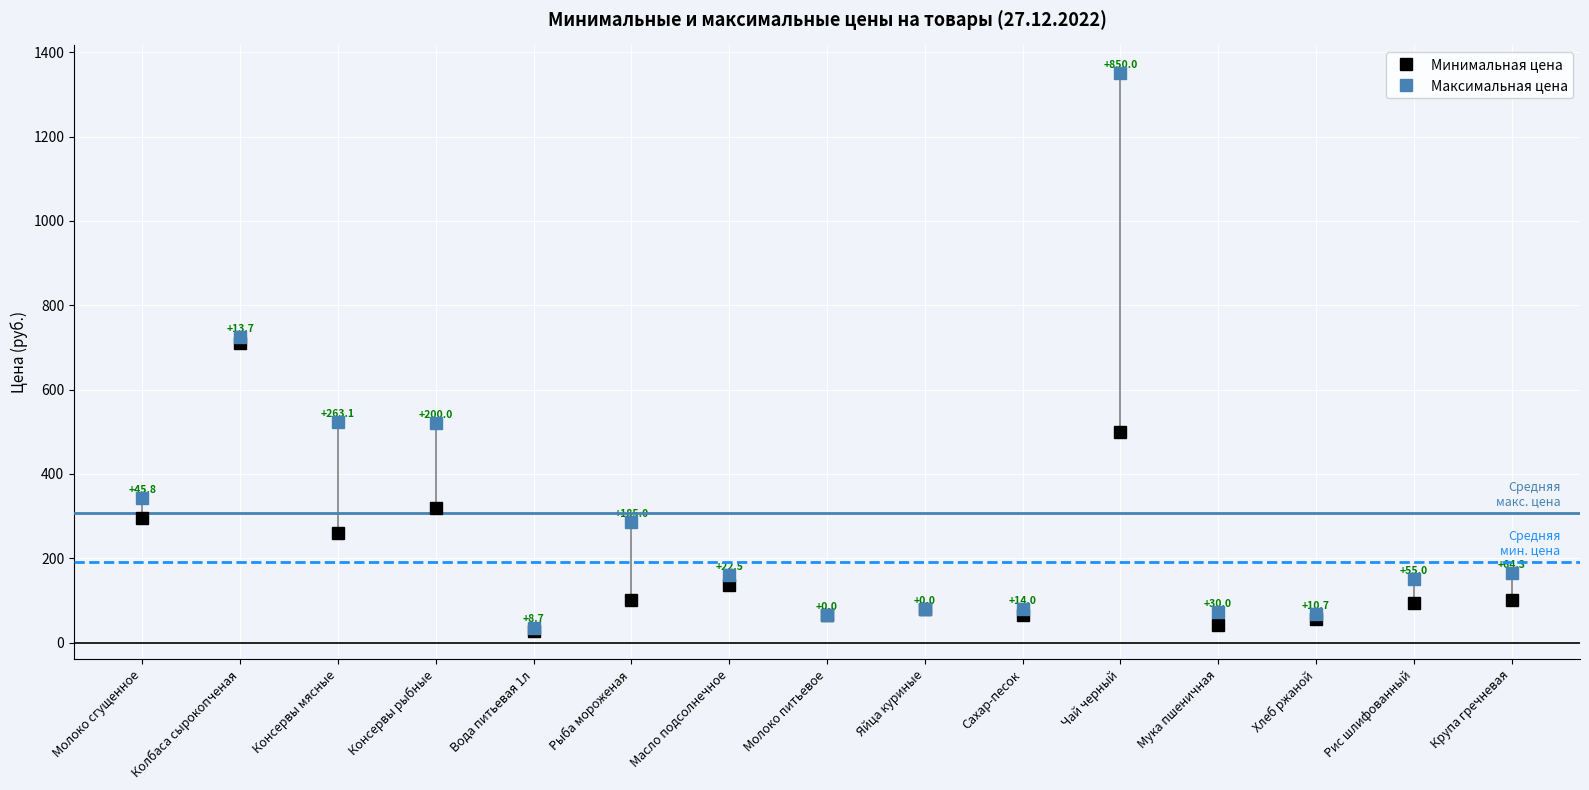

Which series has the largest total across all categories?

Максимальная цена